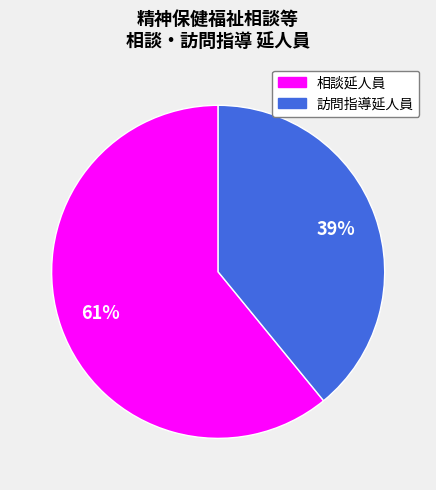

Does any single category account for the majority?

Yes